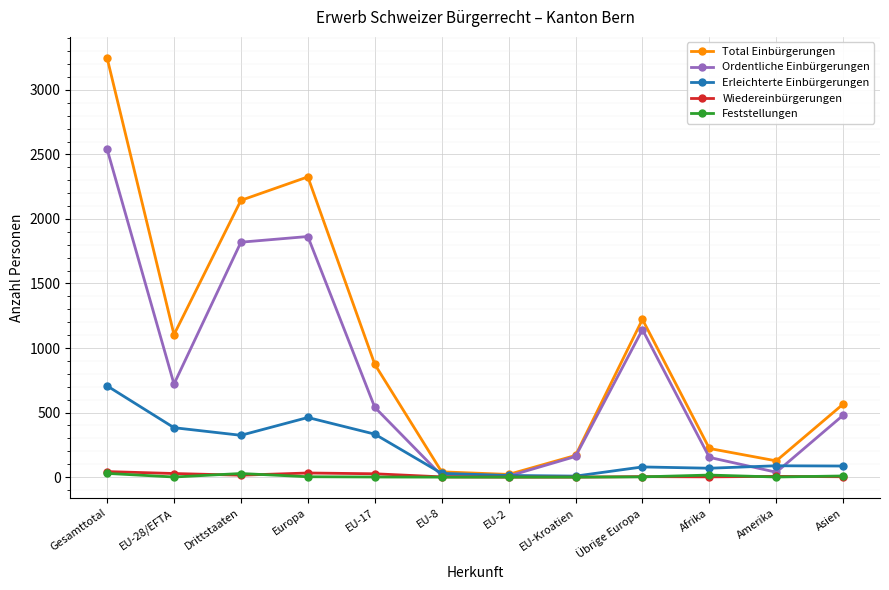

Which series has the widest spread of values?

Total Einbürgerungen